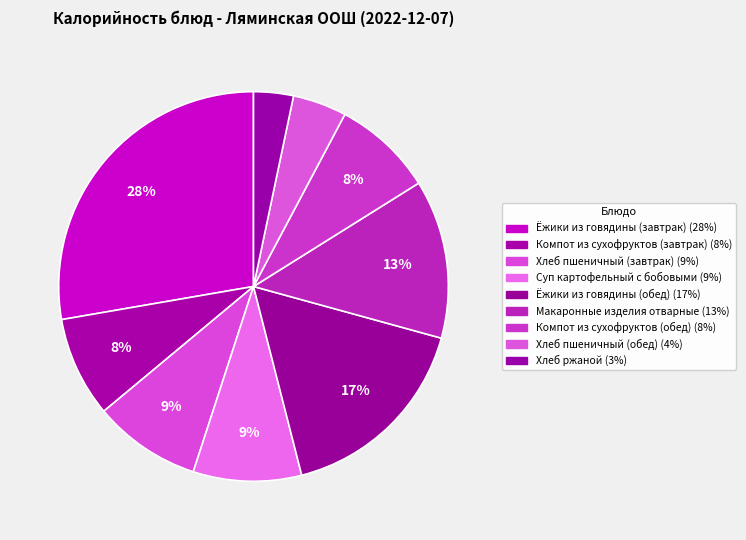

Between Хлеб пшеничный (завтрак) and Хлеб ржаной, which is larger?

Хлеб пшеничный (завтрак)